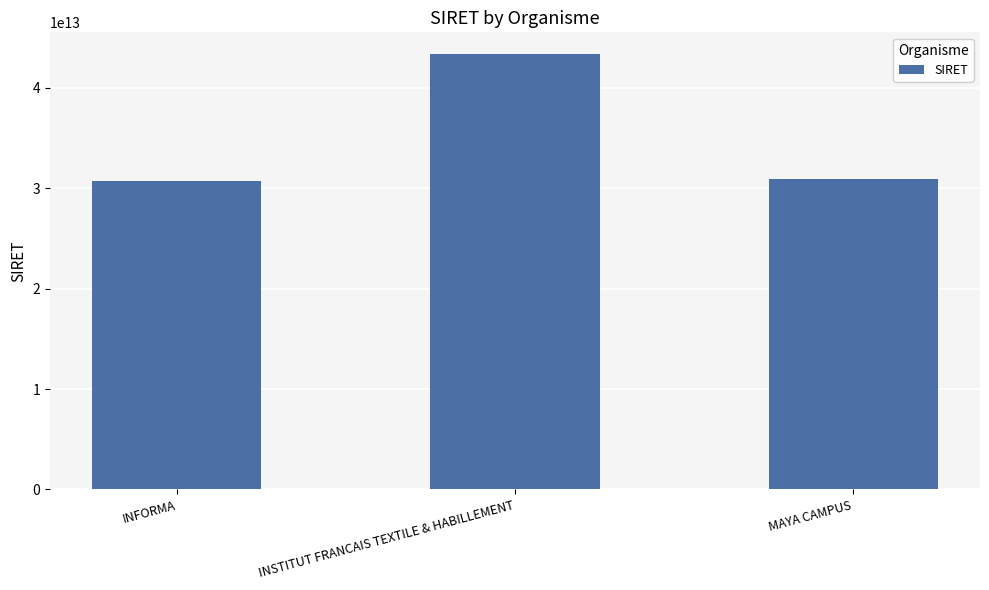

Reading right to left, extract all data points from this chart.

MAYA CAMPUS=30869728300072	INSTITUT FRANCAIS TEXTILE & HABILLEMENT=43343083200108	INFORMA=30685258300021